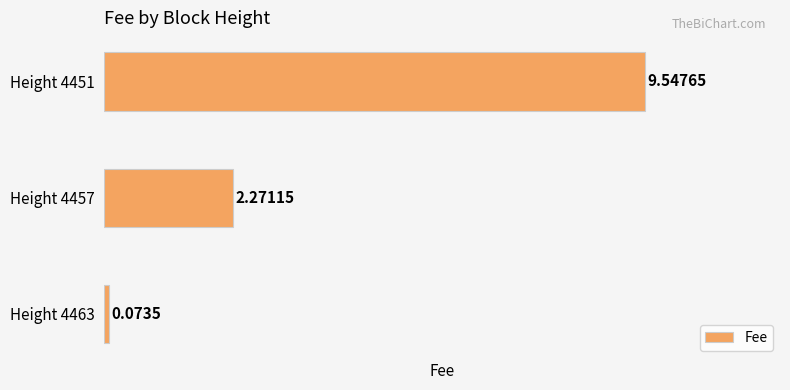

Between Height 4451 and Height 4463, which is larger?

Height 4451